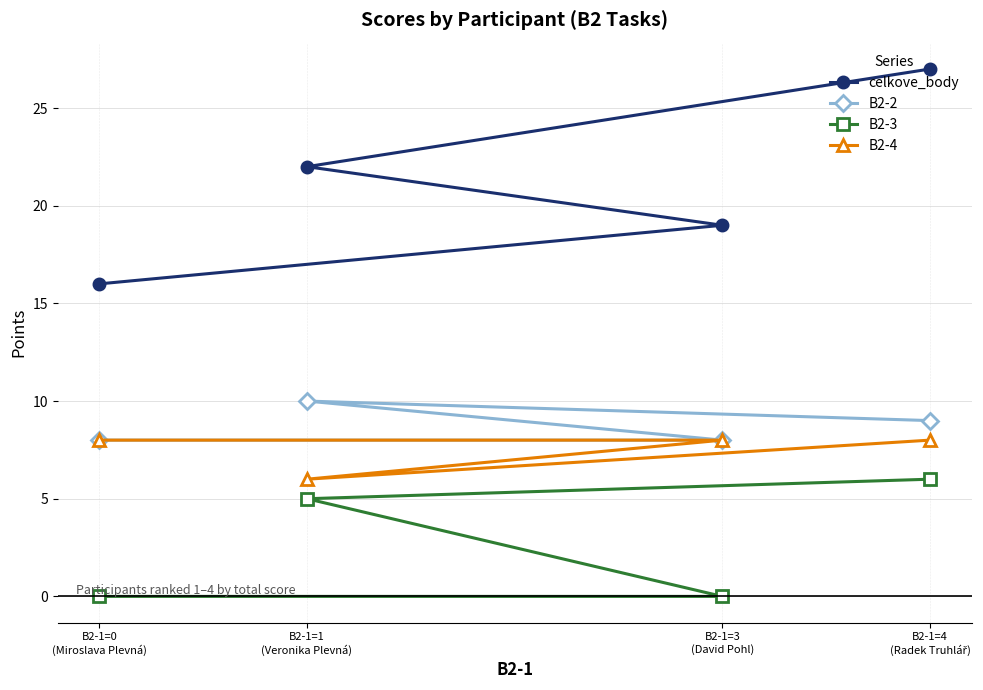

The B2-4 series shows 8 at B2-1=3
(David Pohl). True or false?

True